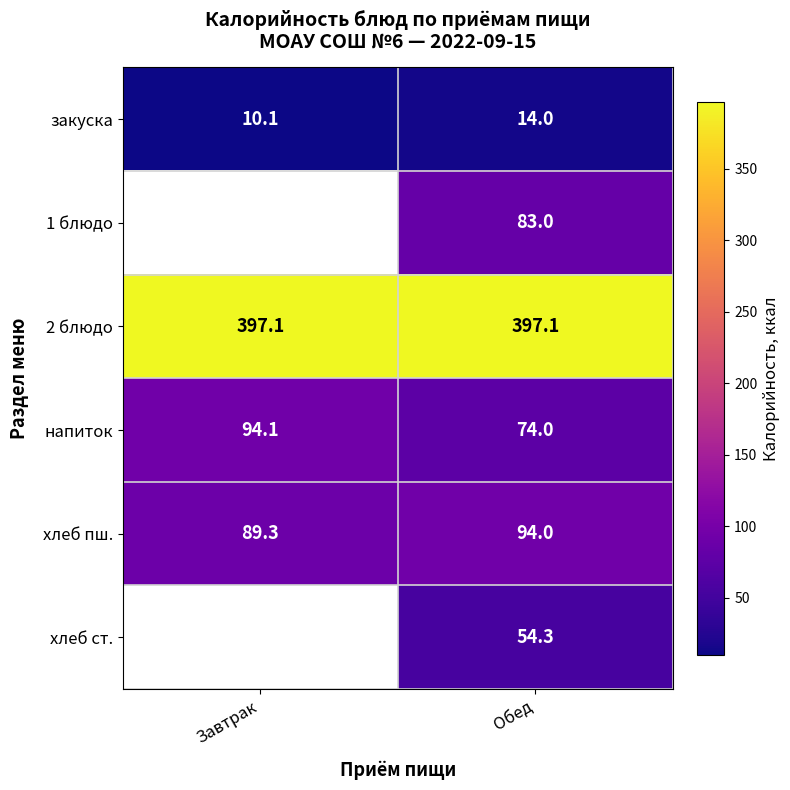

How many distinct data groups are displayed?

6